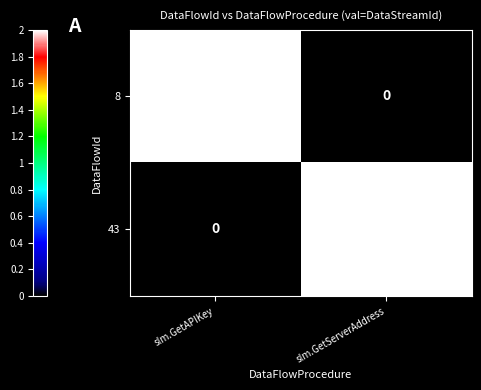

Is it true that 8 equals 2 at slm.GetAPIKey?

True